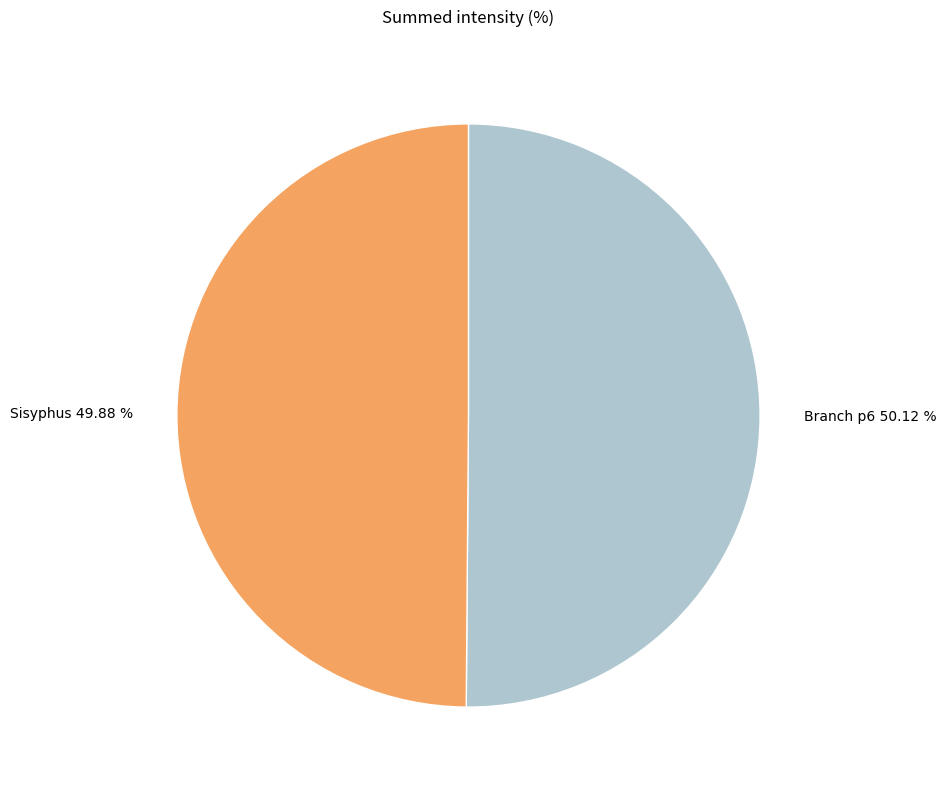

To the nearest percent, what percentage of the pie is Branch p6?

50%